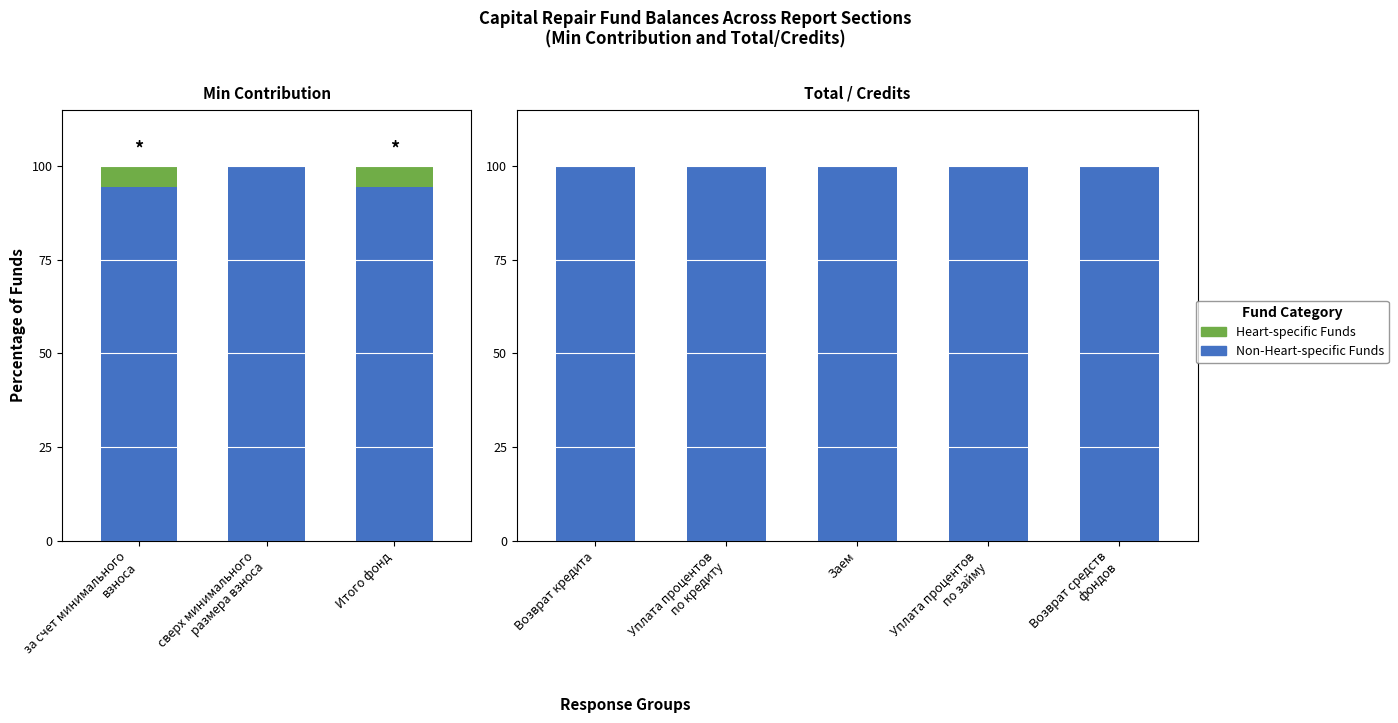

What position from the right is Уплата процентов по займу?

2